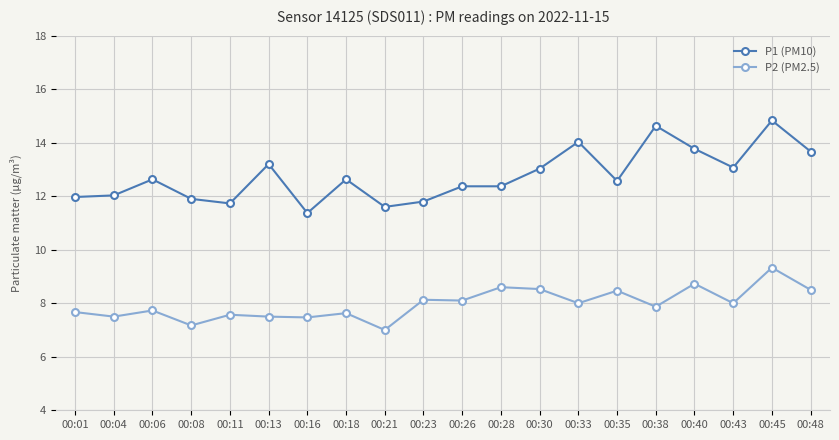

True or false: P1 (PM10) has more than 1 points higher than both neighbors.

True